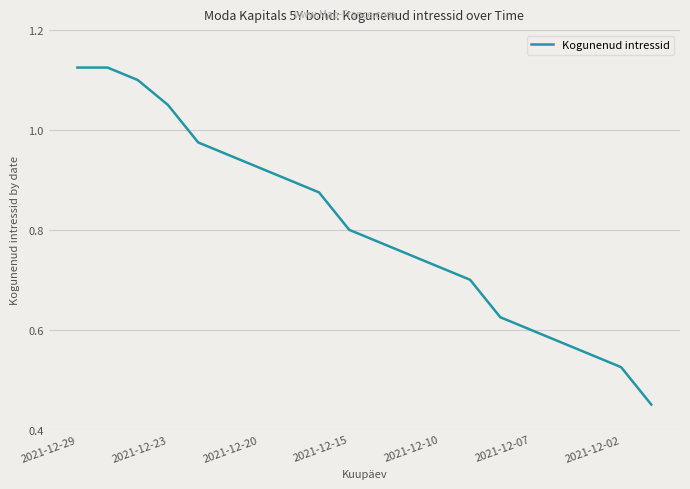

Does the chart display data point markers on the line(s)?

No